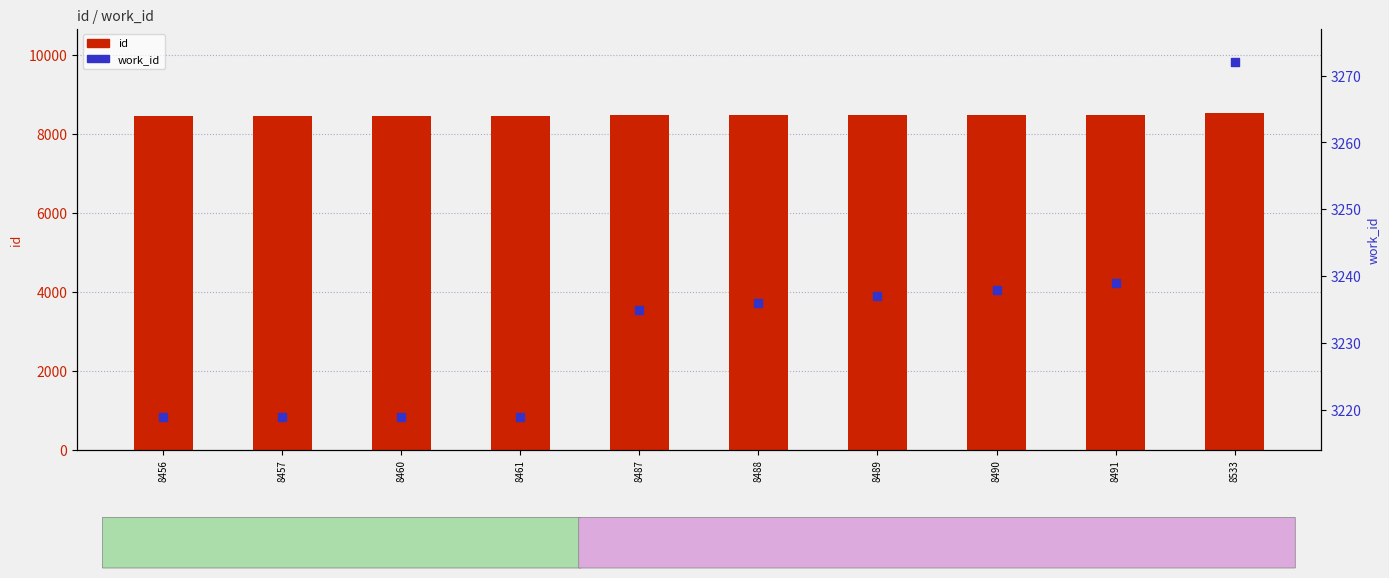

Which series has the largest Y range (max minus min)?

id